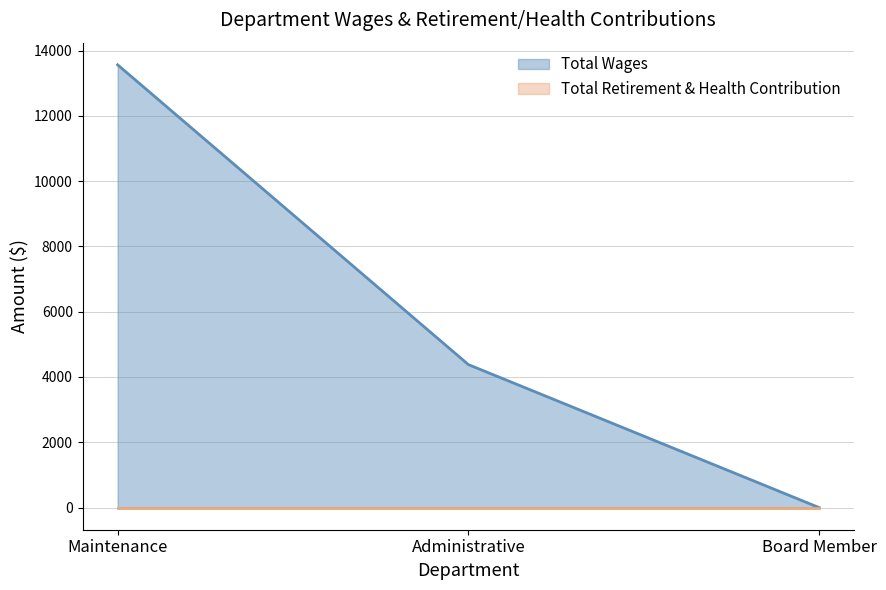

List the labels in order of value, largest first.

Maintenance, Administrative, Board Member